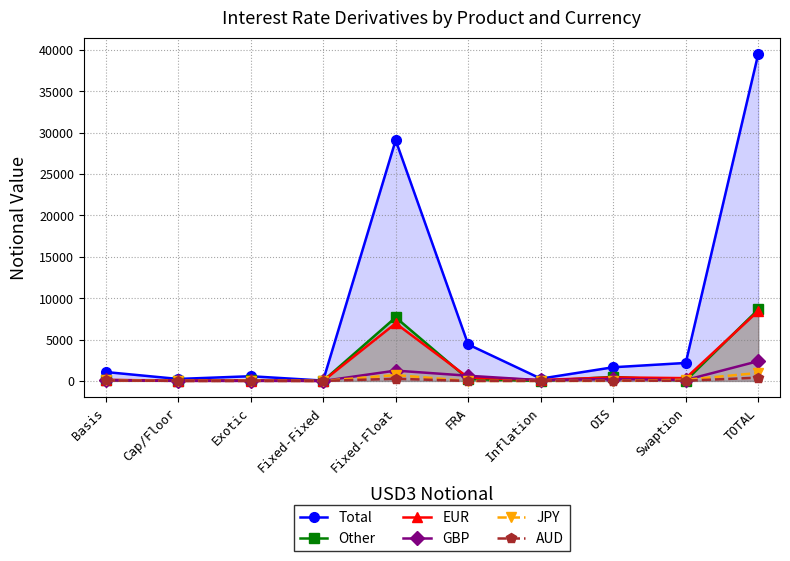

Reading right to left, extract all data points from this chart.

Total: TOTAL=39520	Swaption=2173	OIS=1651	Inflation=276	FRA=4408	Fixed-Float=29088	Fixed-Fixed=41	Exotic=568	Cap/Floor=238	Basis=1077
Other: TOTAL=8632	Swaption=34	OIS=486	Inflation=3	FRA=231	Fixed-Float=7677	Fixed-Fixed=7	Exotic=63	Cap/Floor=24	Basis=108
EUR: TOTAL=8448	Swaption=336	OIS=428	Inflation=111	FRA=410	Fixed-Float=6957	Fixed-Fixed=2	Exotic=49	Cap/Floor=28	Basis=127
GBP: TOTAL=2388	Swaption=112	OIS=229	Inflation=83	FRA=627	Fixed-Float=1246	Fixed-Fixed=1	Exotic=2	Cap/Floor=2	Basis=86
JPY: TOTAL=964	Swaption=135	OIS=8	Inflation=0	FRA=0	Fixed-Float=706	Fixed-Fixed=1	Exotic=12	Cap/Floor=0	Basis=102
AUD: TOTAL=396	Swaption=22	OIS=40	Inflation=3	FRA=0	Fixed-Float=260	Fixed-Fixed=1	Exotic=0	Cap/Floor=0	Basis=70